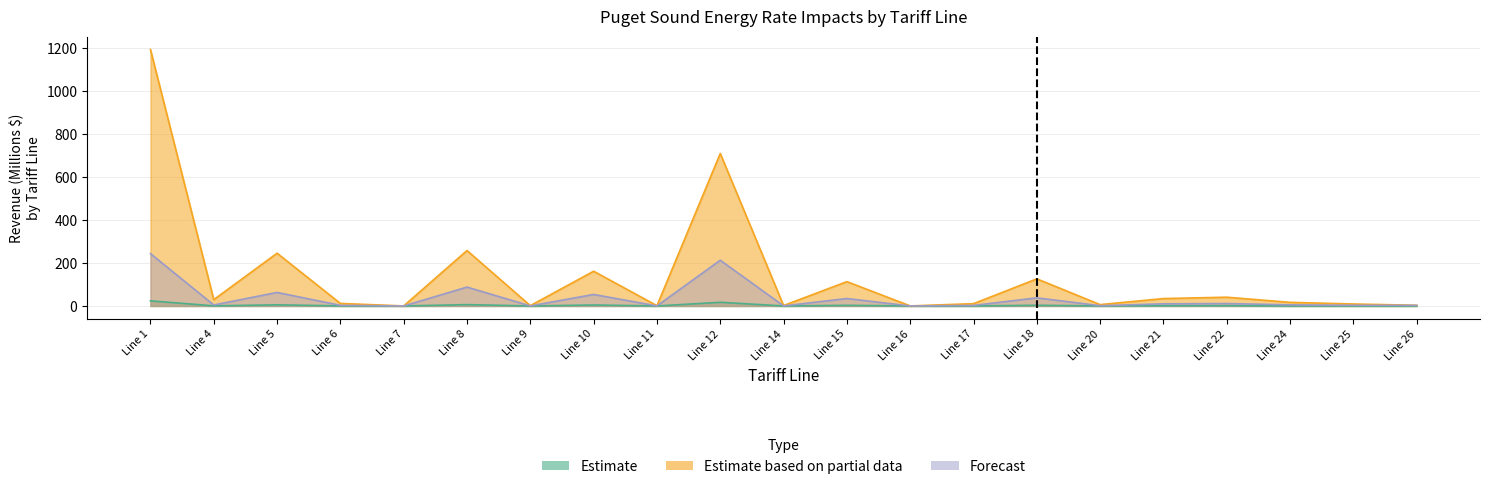

In Estimate, how many points are lower than both neighbors (excluding endpoints)?

7